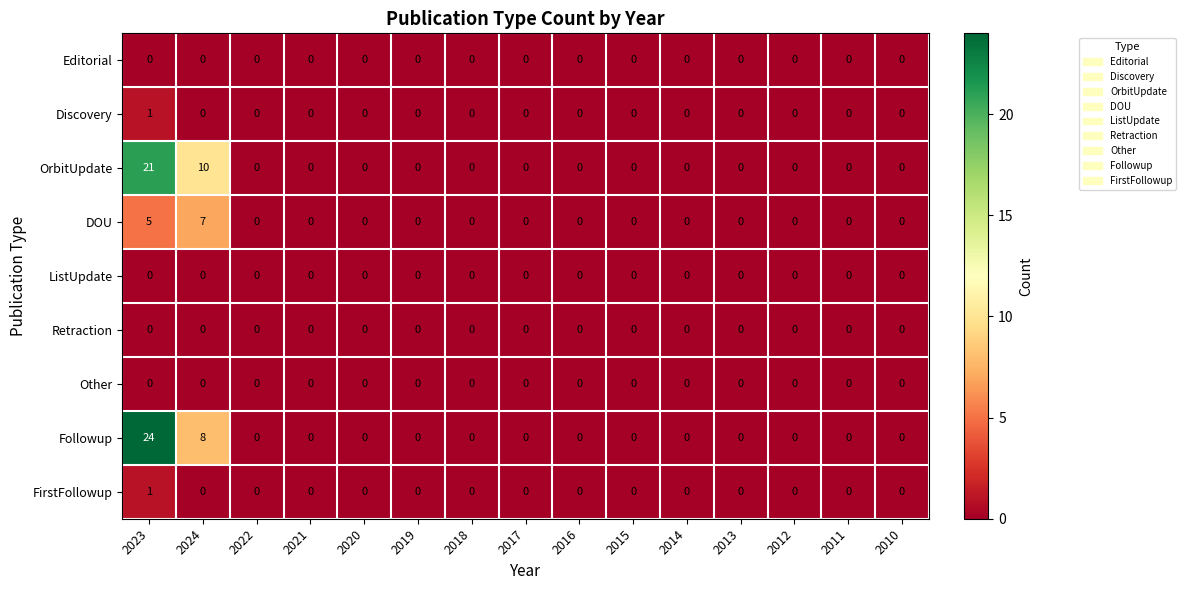

At which label does OrbitUpdate reach its peak?

2023